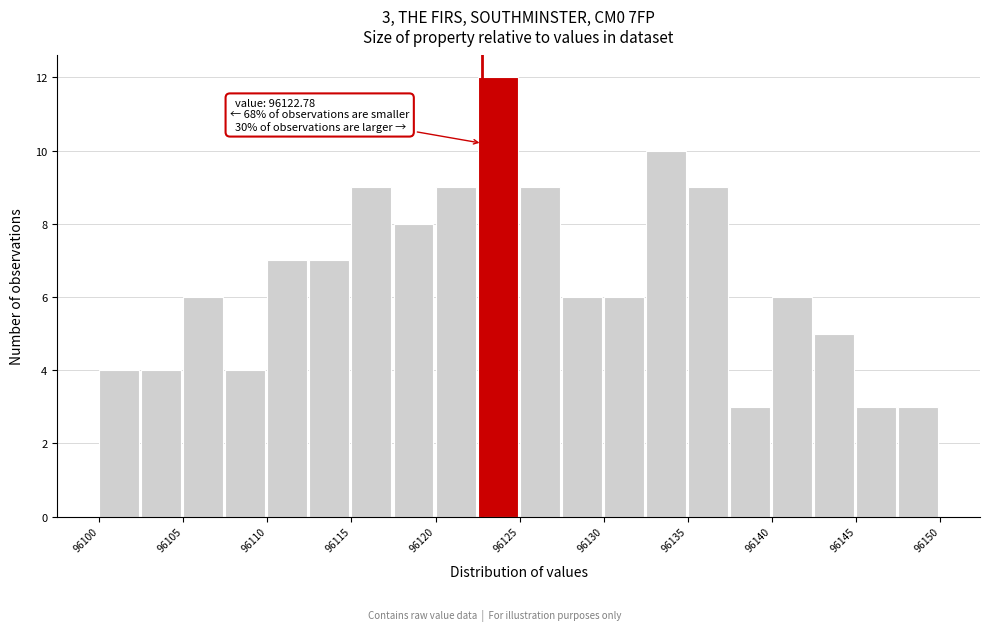

Over which range of the x-axis is the bar tallest?

96122.5 to 96125.0